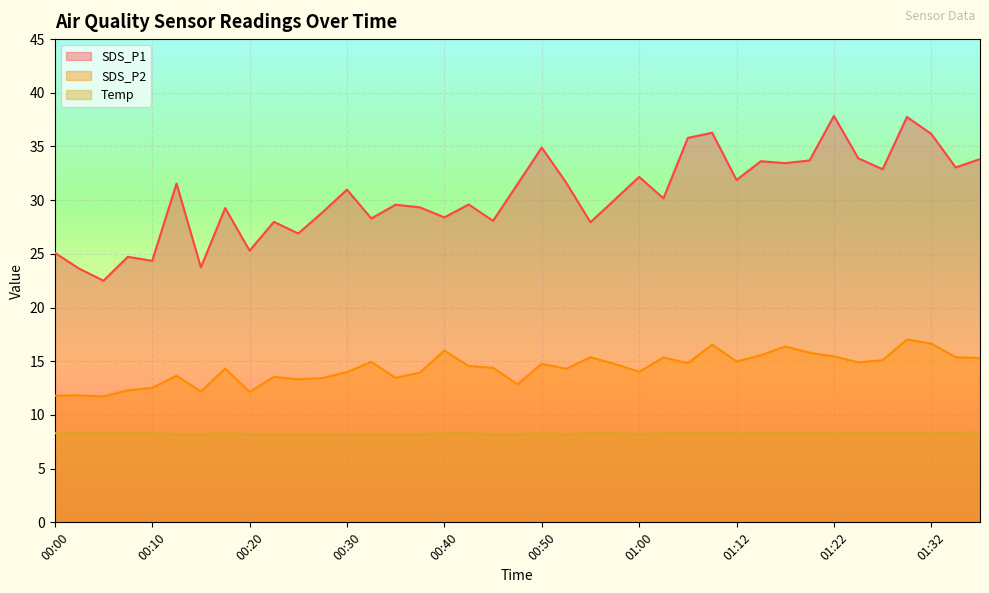

The Temp series shows 11.7 at 00:55. True or false?

False